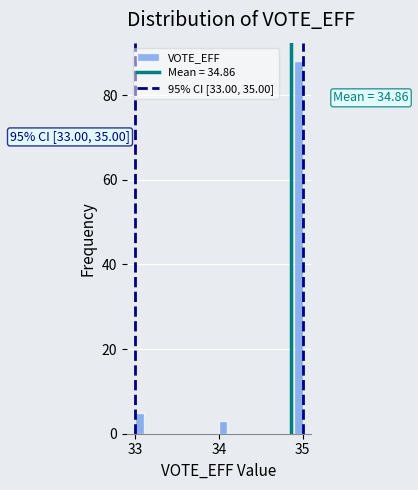

Around what value on the x-axis is the tallest bar? Give the approximate position of its centre, as read against the axis.

35.0